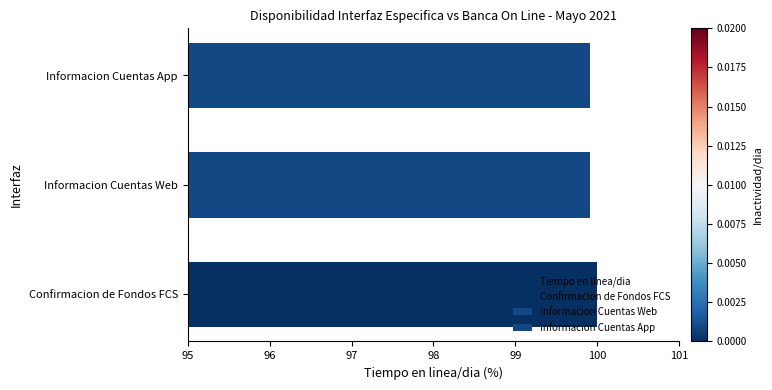

Reading left to right, list all the values displayed in this chart.

100.0	99.9	99.9